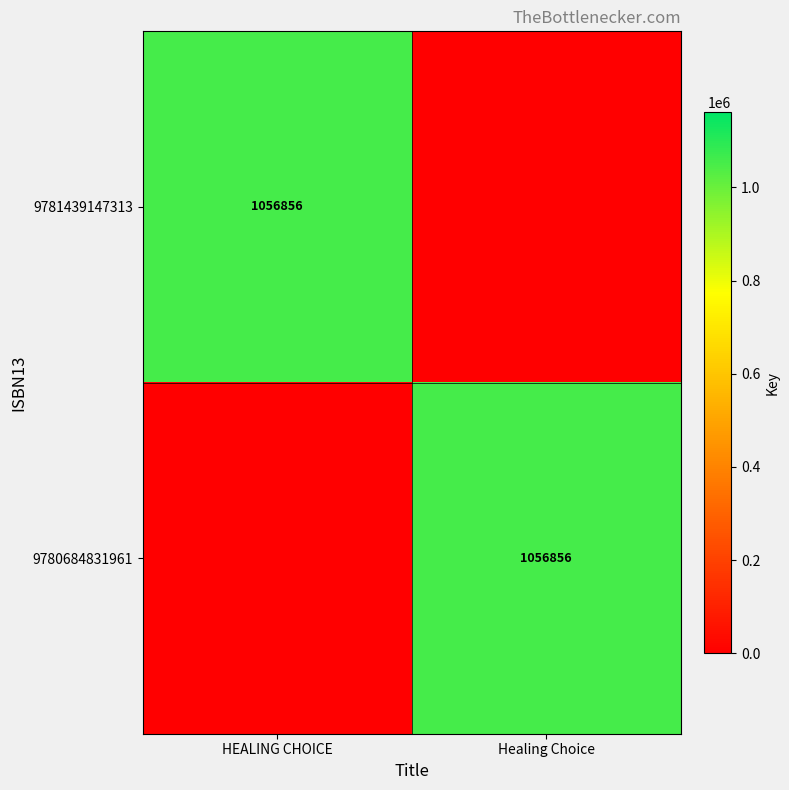

Is it true that 9780684831961 equals 1464491 at Healing Choice?

False